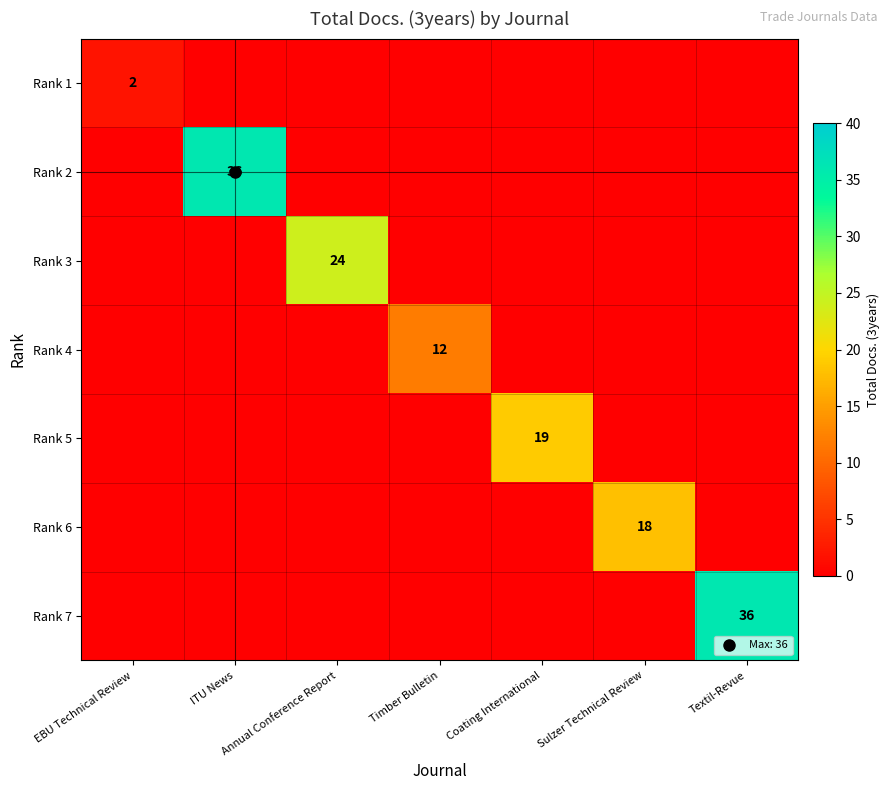

Count the number of data series in this chart.

7